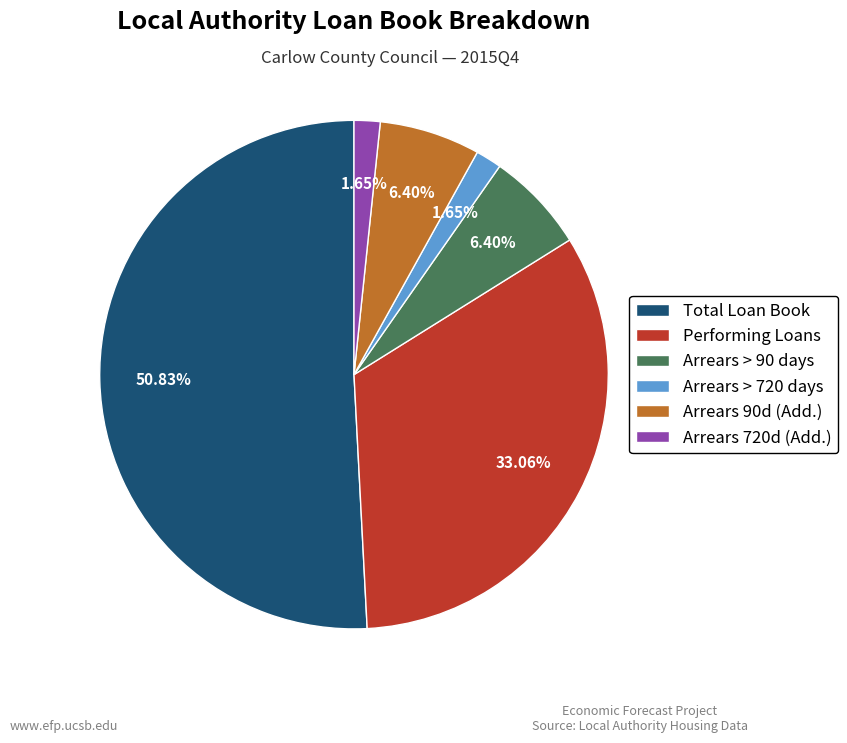

Approximately how many times larger is the value at Arrears 90d (Add.) compared to Arrears > 90 days?

1.0